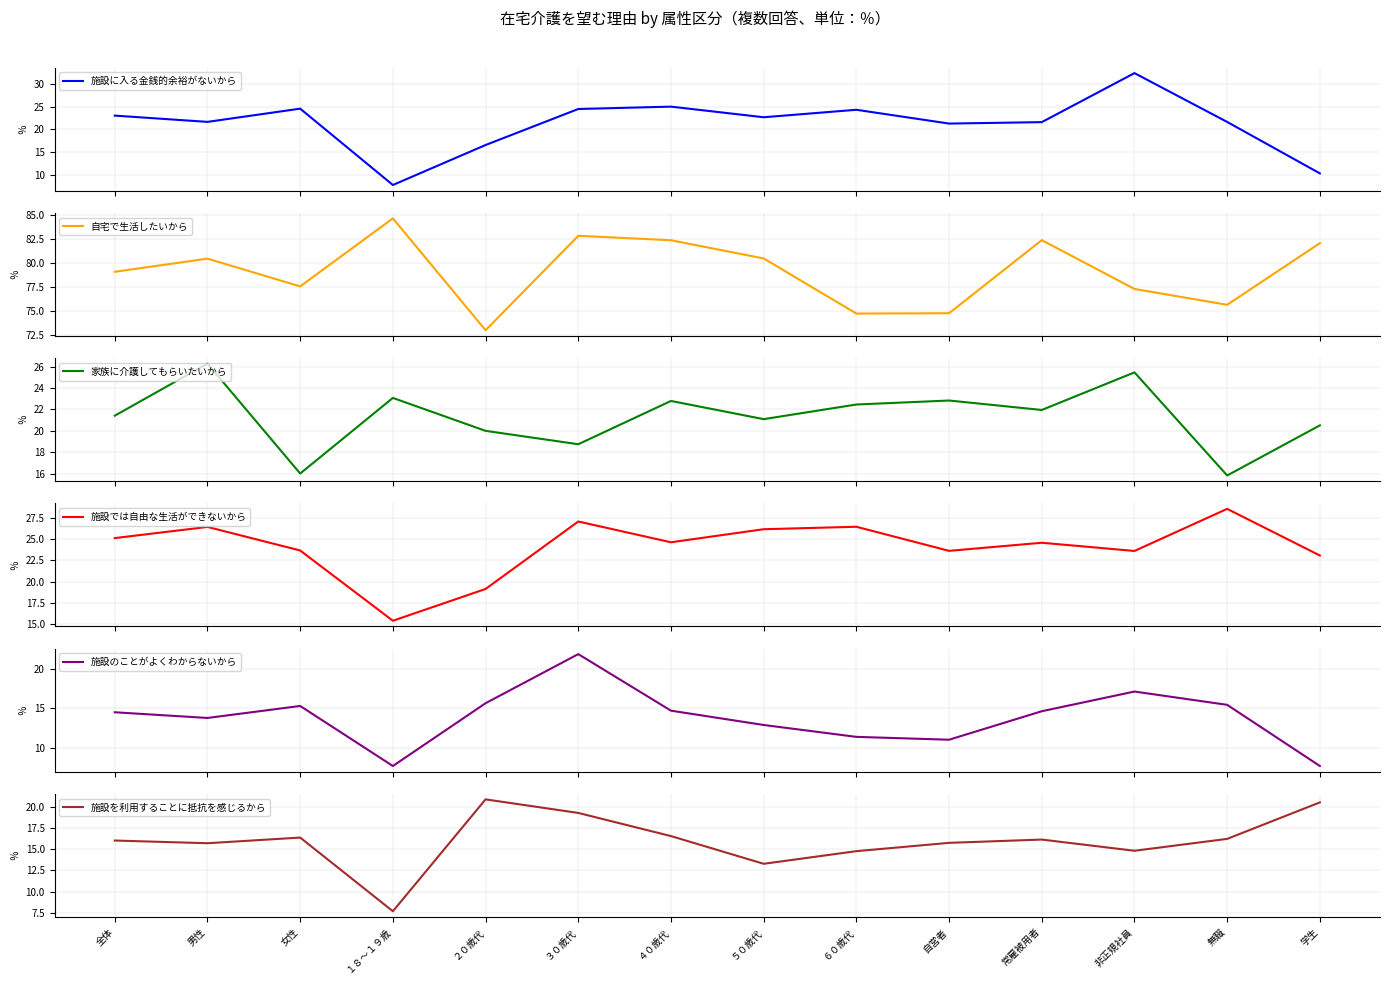

At which label does 施設を利用することに抵抗を感じるから first exceed 16?

全体